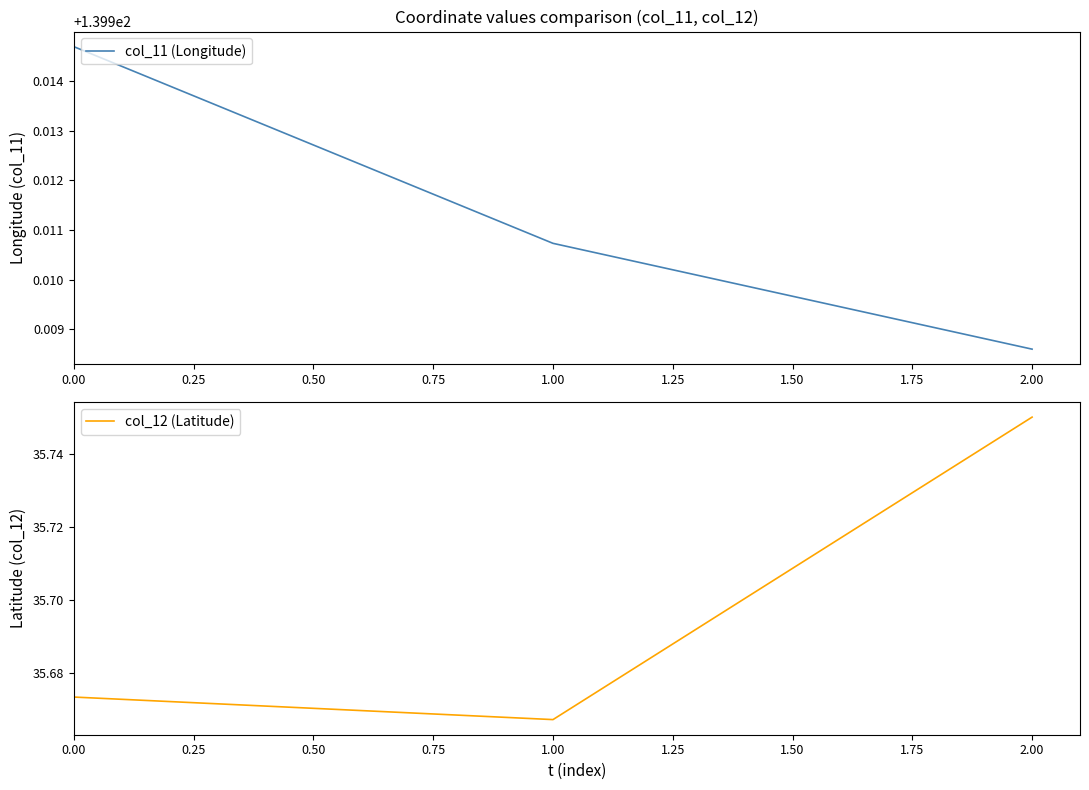

How many data points does each series have?

3